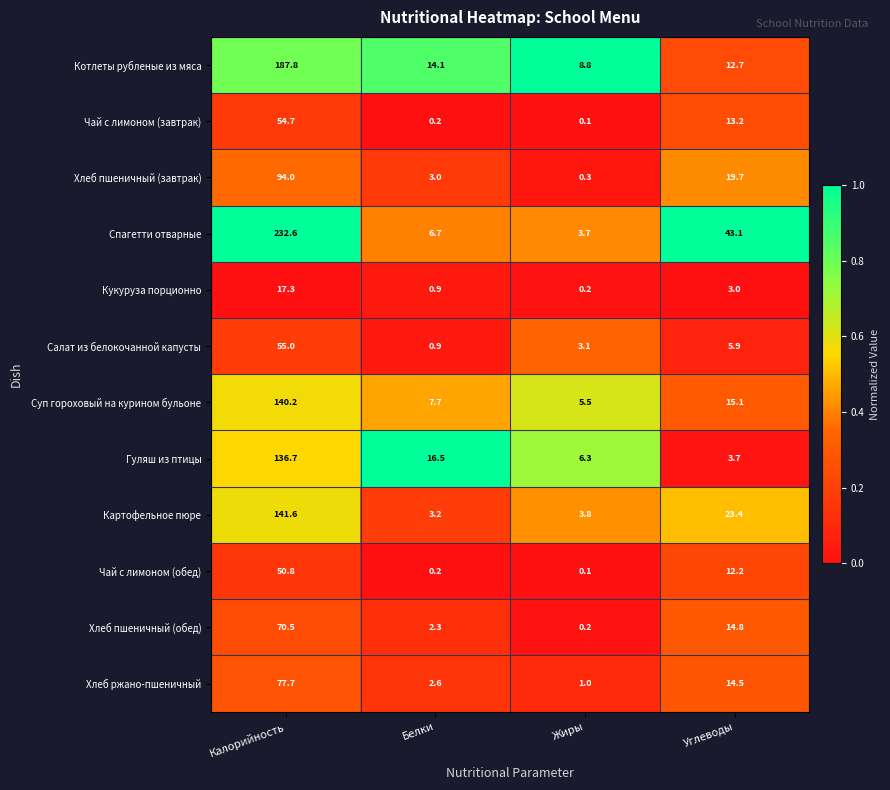

What is the maximum value shown in the chart?

232.6